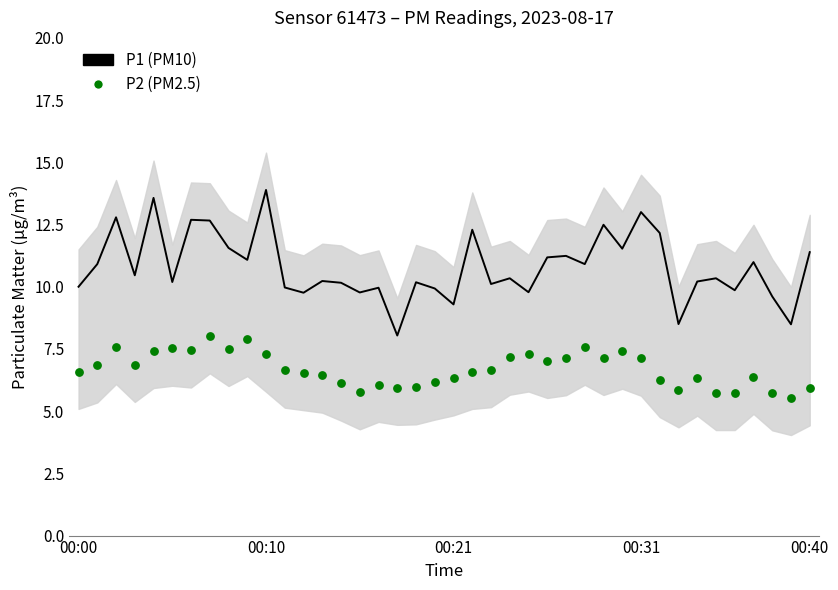

At how many categories does at least one series exceed 13?

2